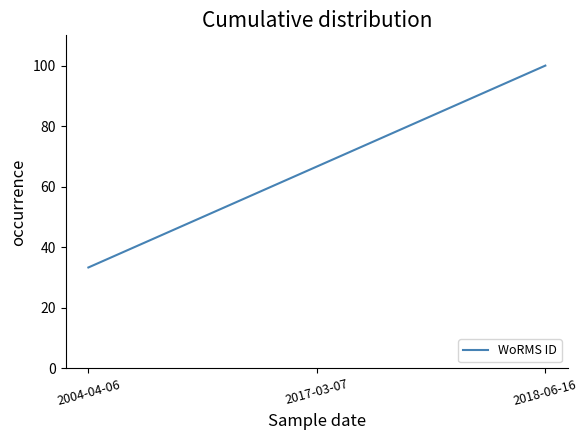

What position from the right is 2004-04-06?

3